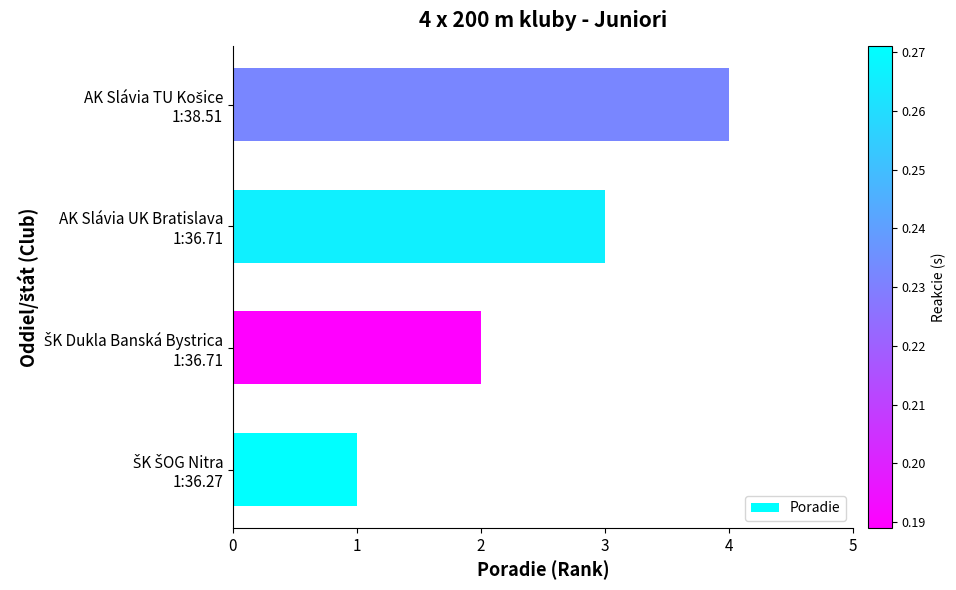

What is the smallest value displayed?

1